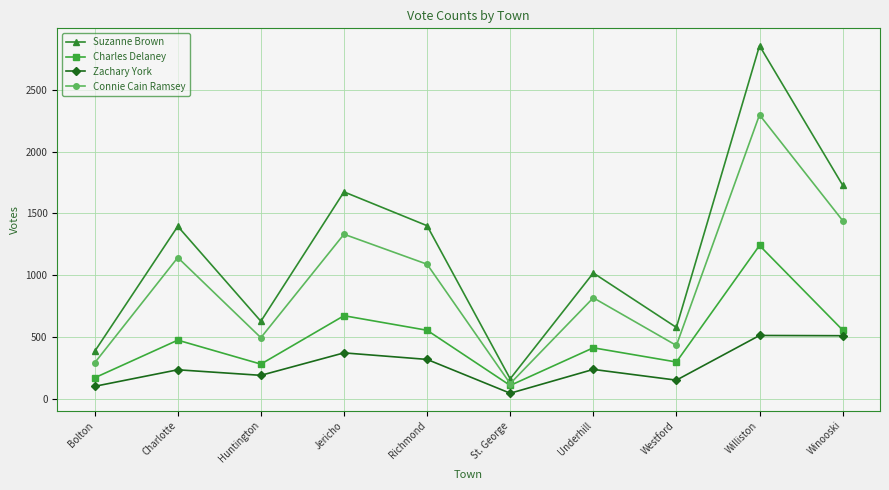

Which series changed the most between Richmond and St. George?

Suzanne Brown